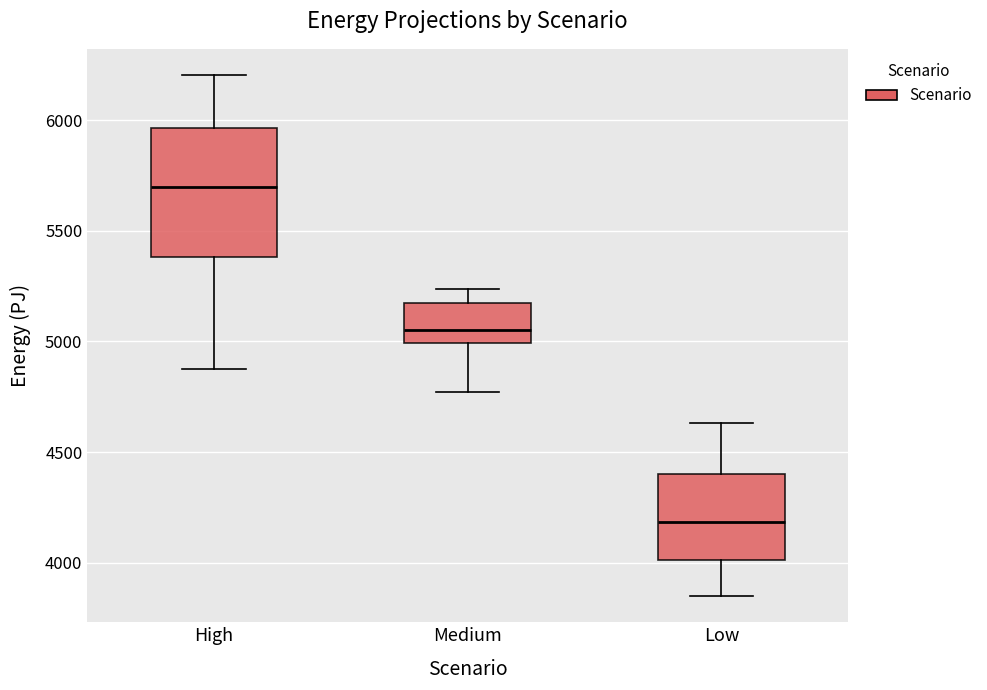

Reading left to right, read every box against the y-axis: the position of its median line, the range the box covers, and the ends of its whiskers. The values are not printed on the chart, so give them approximately, as read against the axis.

High: median 5700, box 5400 to 5950, whiskers 4900 to 6200
Medium: median 5050, box 5000 to 5200, whiskers 4750 to 5250
Low: median 4200, box 4000 to 4400, whiskers 3850 to 4650